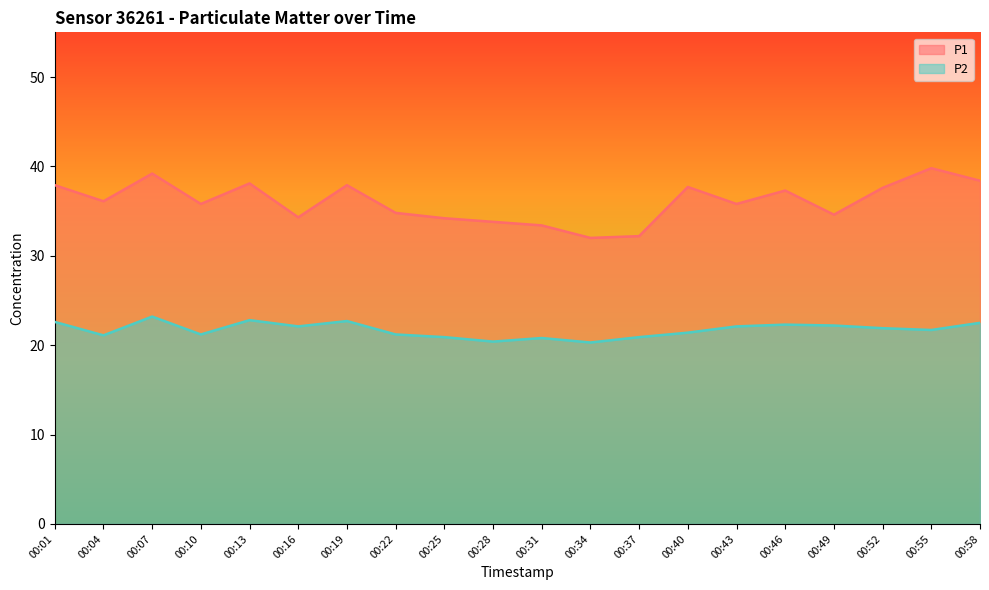

What is the average value of the P1 series?

36.0